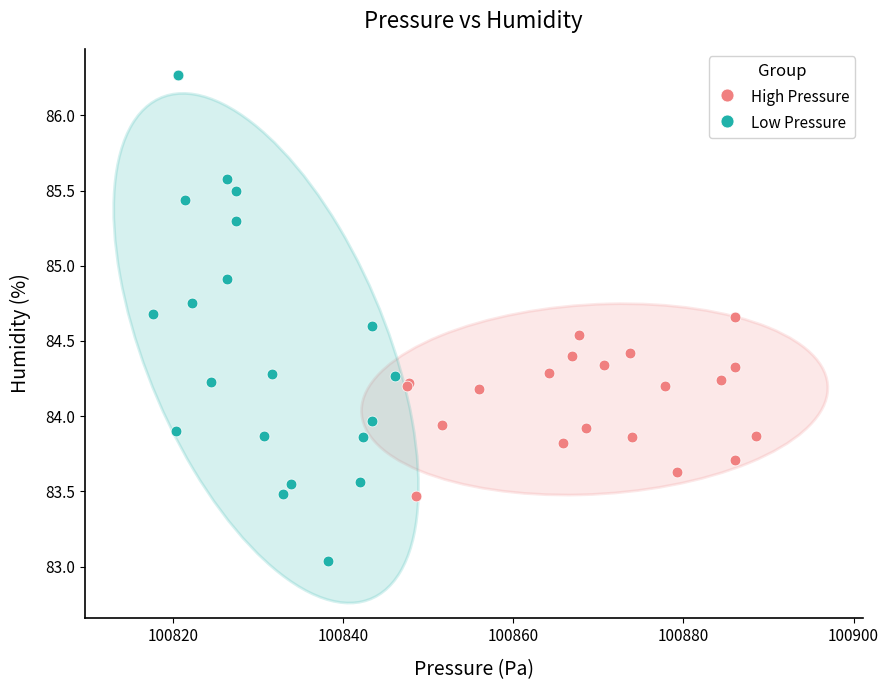

What are all the series names shown in the legend?

High Pressure, Low Pressure